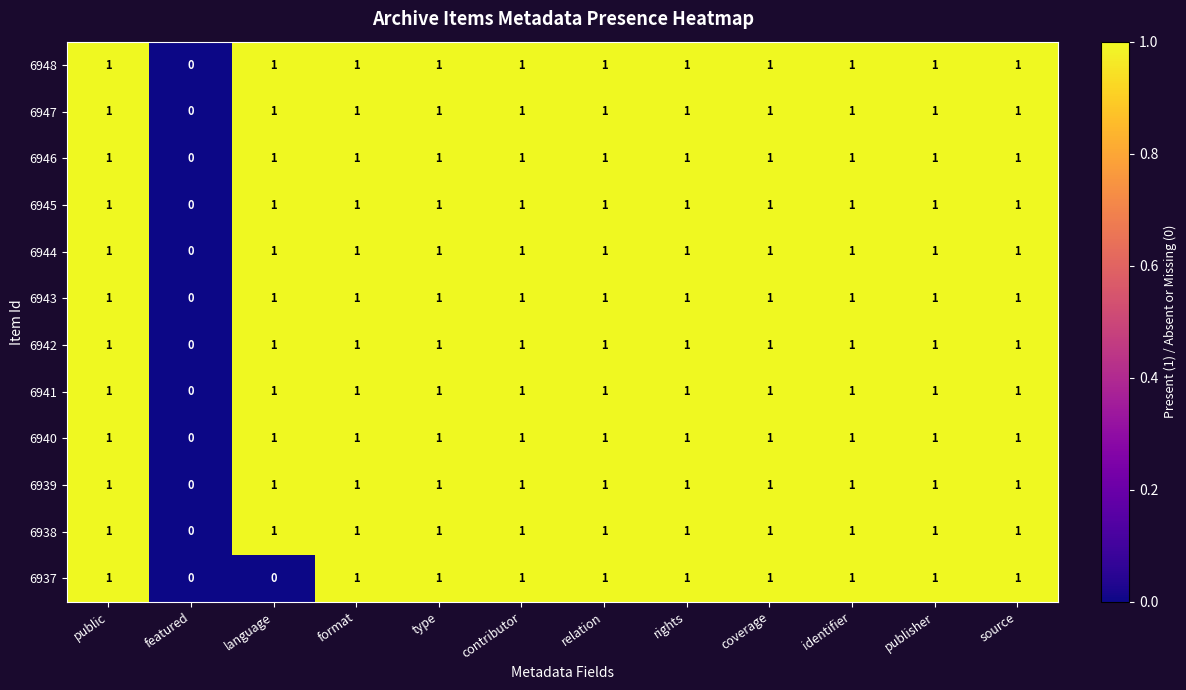

At which label is 6940 closest to 0?

featured